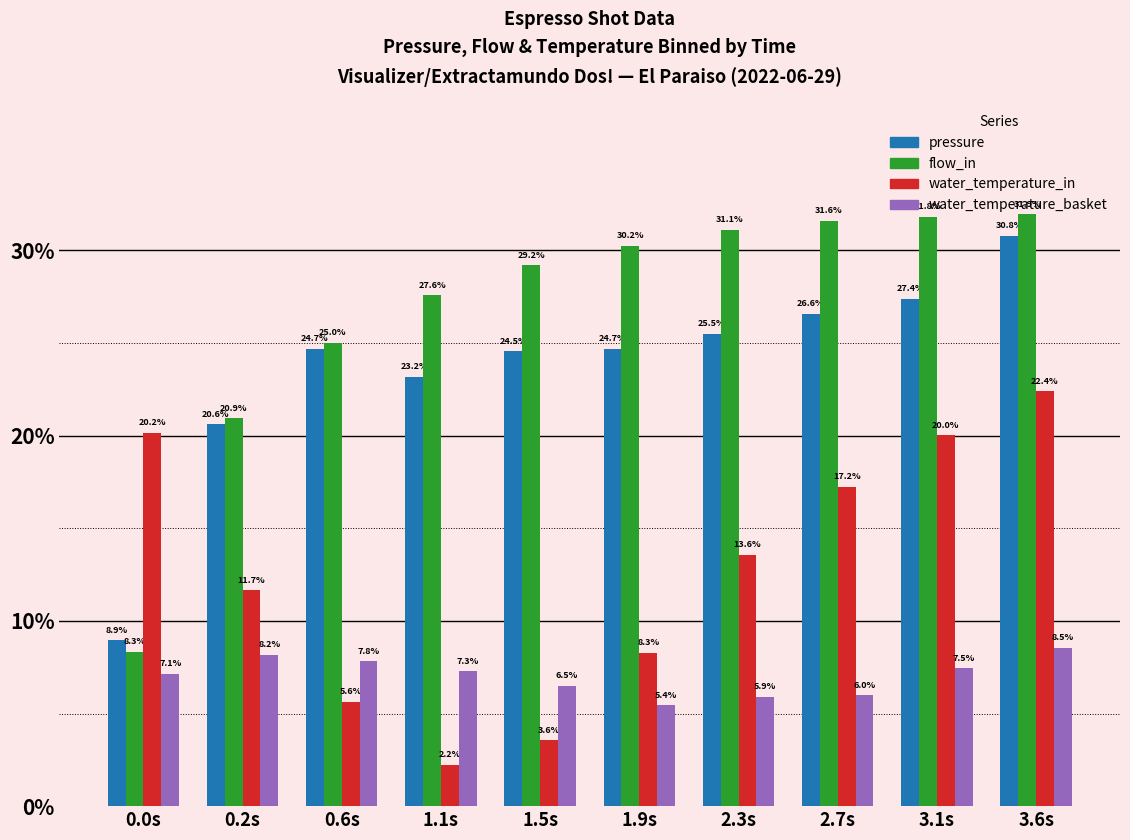

At 0.6s, list the series in order from largest to smallest.

flow_in, pressure, water_temperature_basket, water_temperature_in